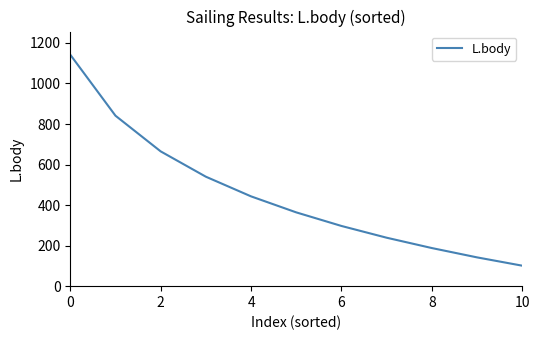

What is the maximum value shown in the chart?

1142